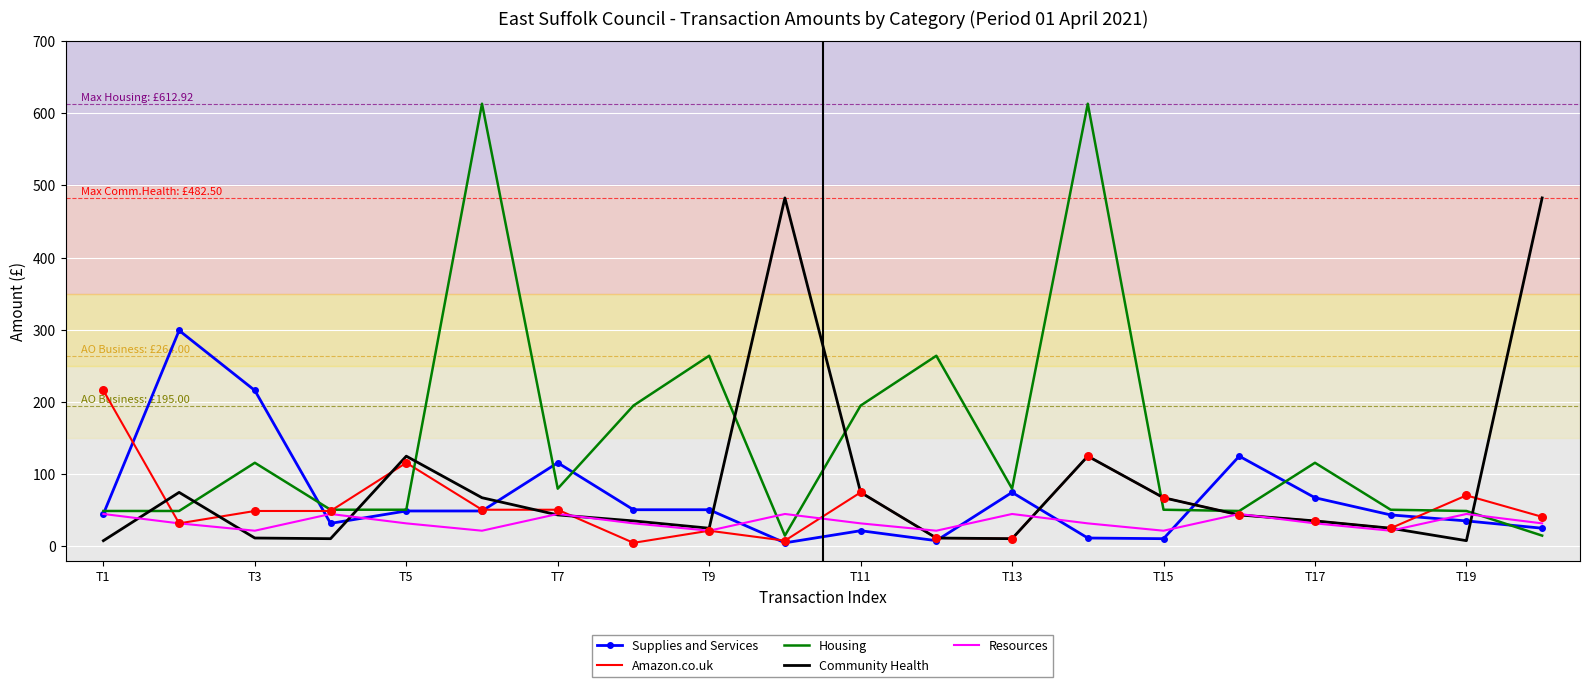

Which series has the largest total across all categories?

Housing